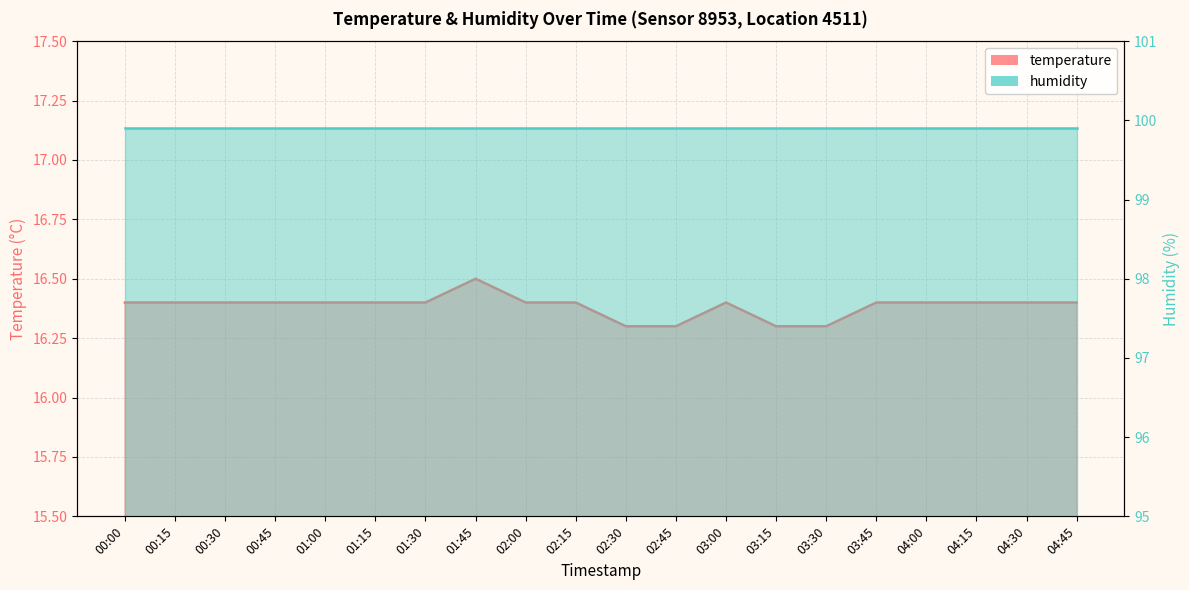

At which category does the data reach its first local peak?

01:45